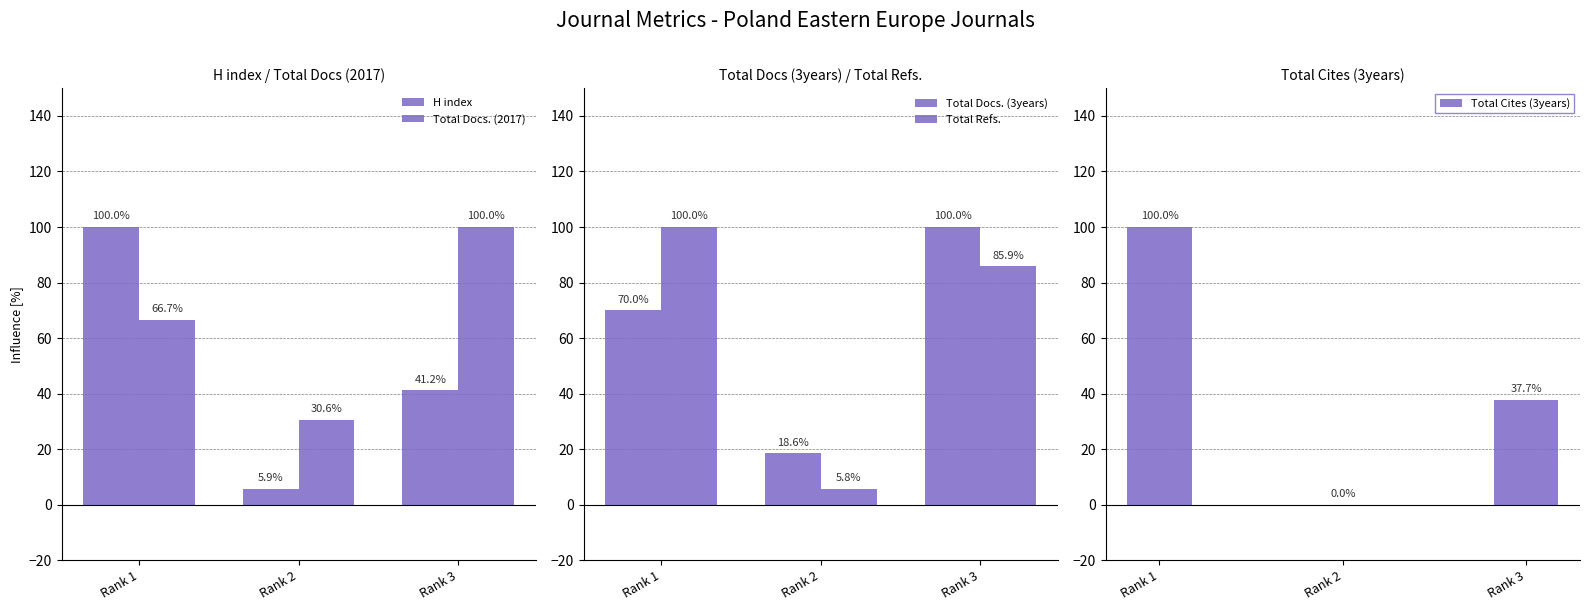

Which has a higher value, Rank 3 or Rank 2?

Rank 3